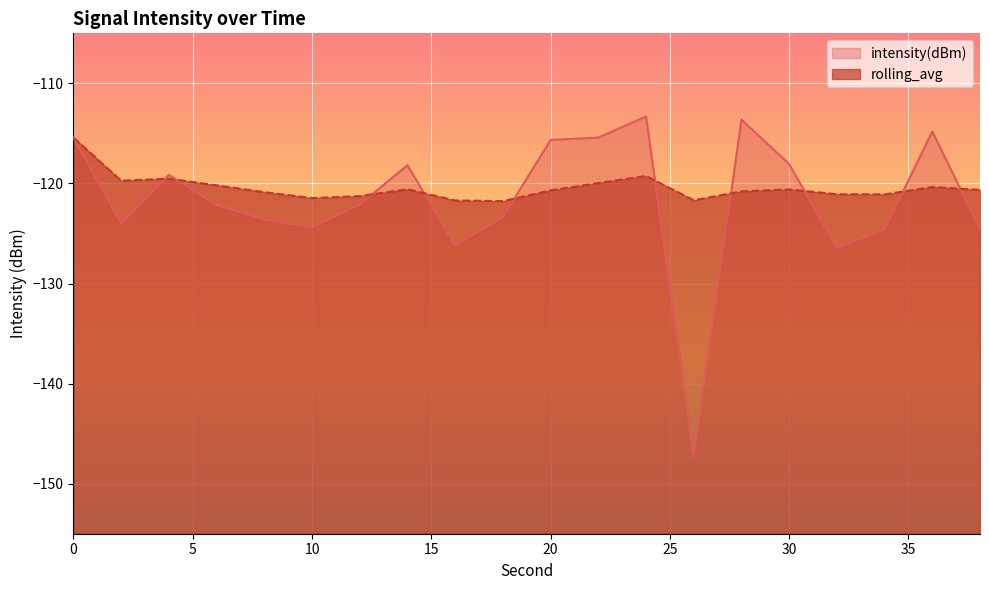

At which label is intensity(dBm) closest to -130?

32